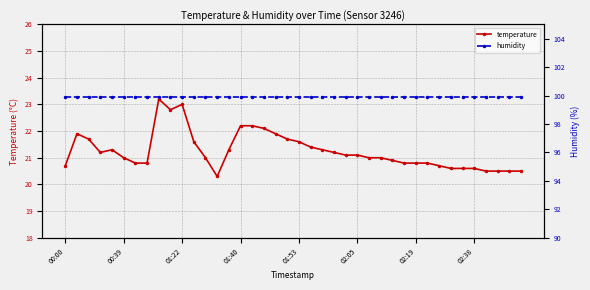

The value of temperature at 02:19 is 7.9. True or false?

False